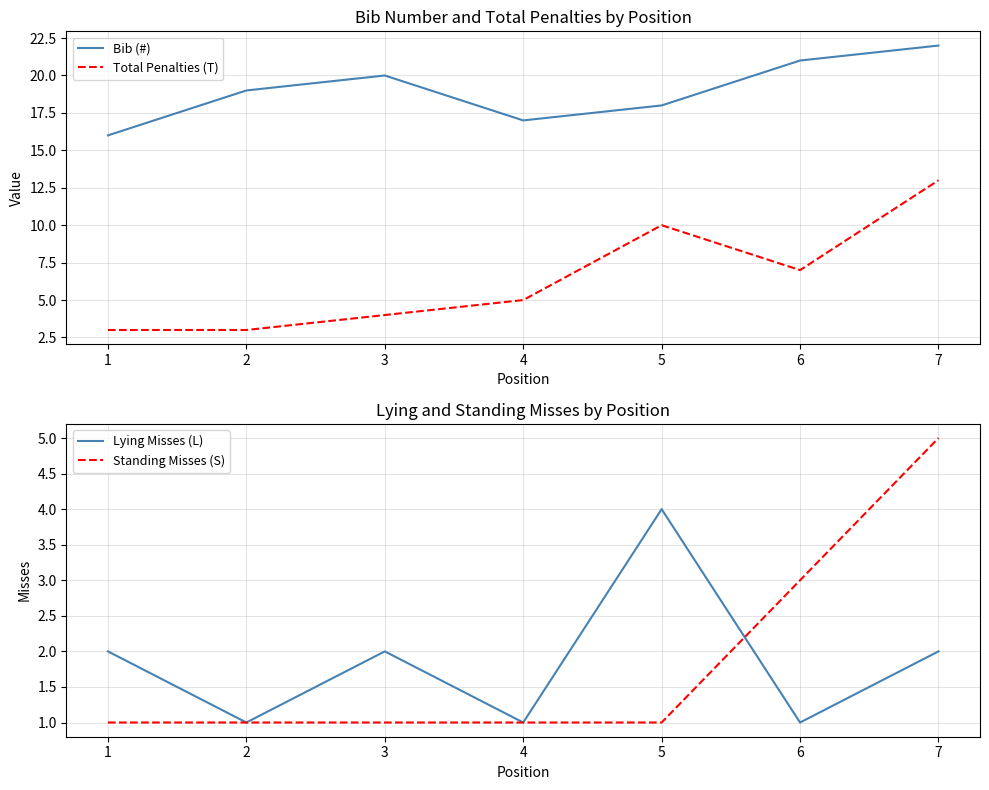

At which category is the sum across all series the highest?

7